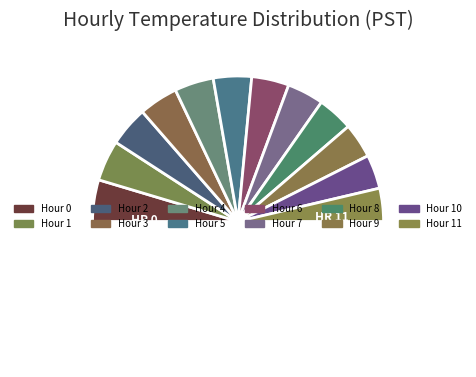

Approximately how many times larger is the value at Hour 3 compared to Hour 4?

1.0